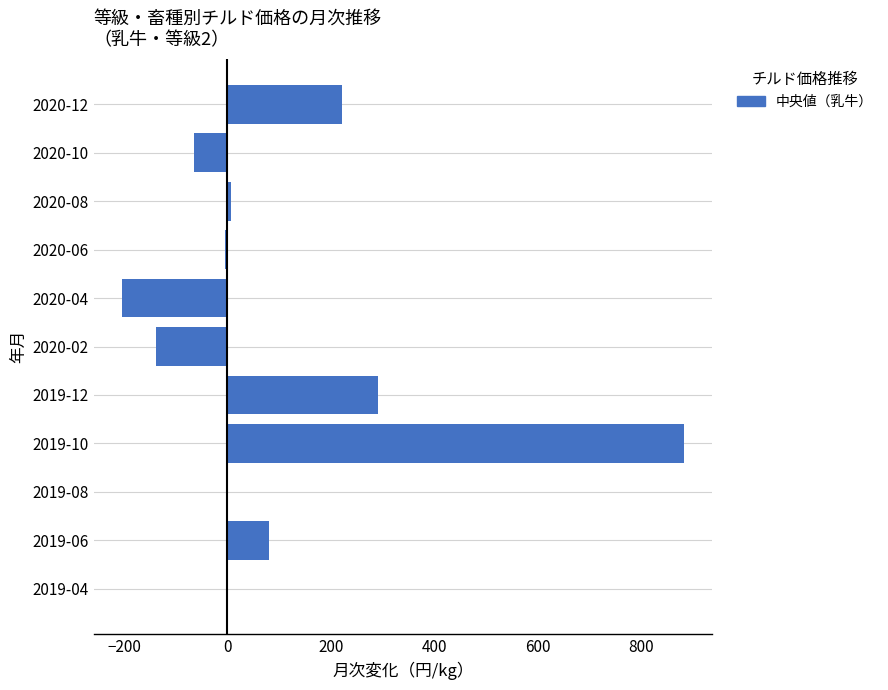

What is the change in value from 2020-02 to 2020-12?

+360